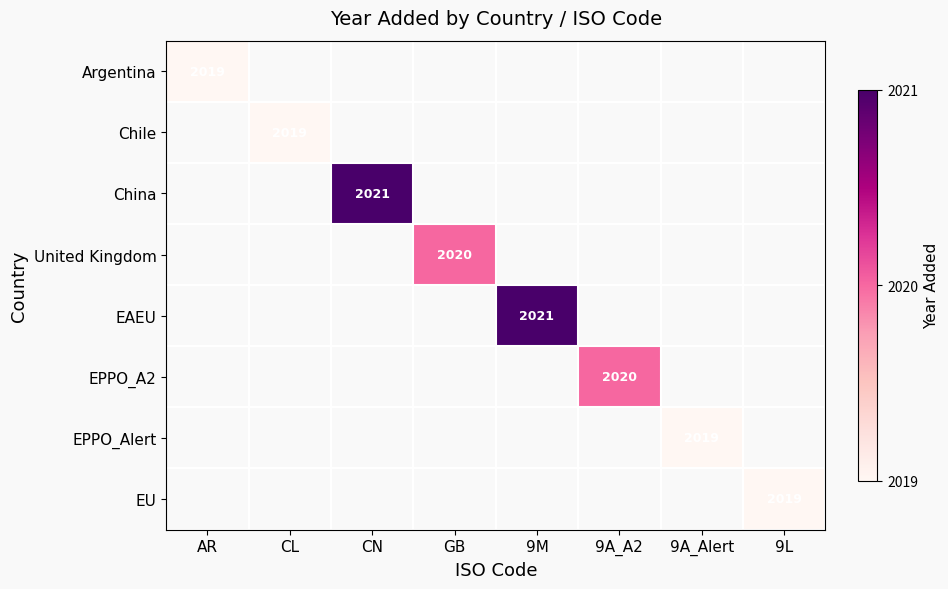

At how many categories does at least one series exceed 2020?

2